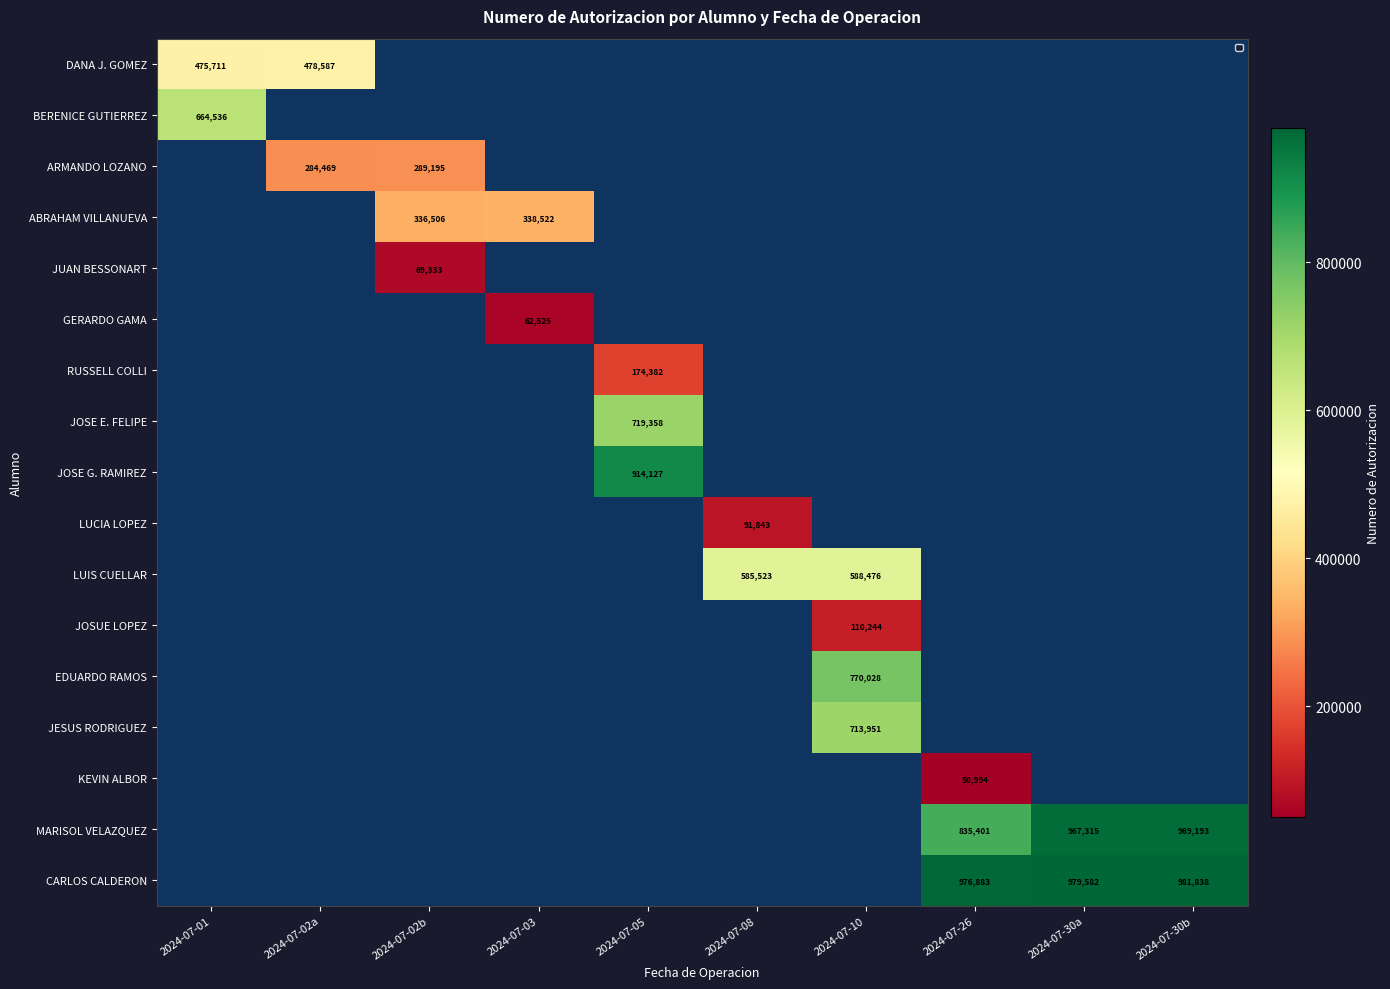

Which label corresponds to the largest value in the chart?

2024-07-30b